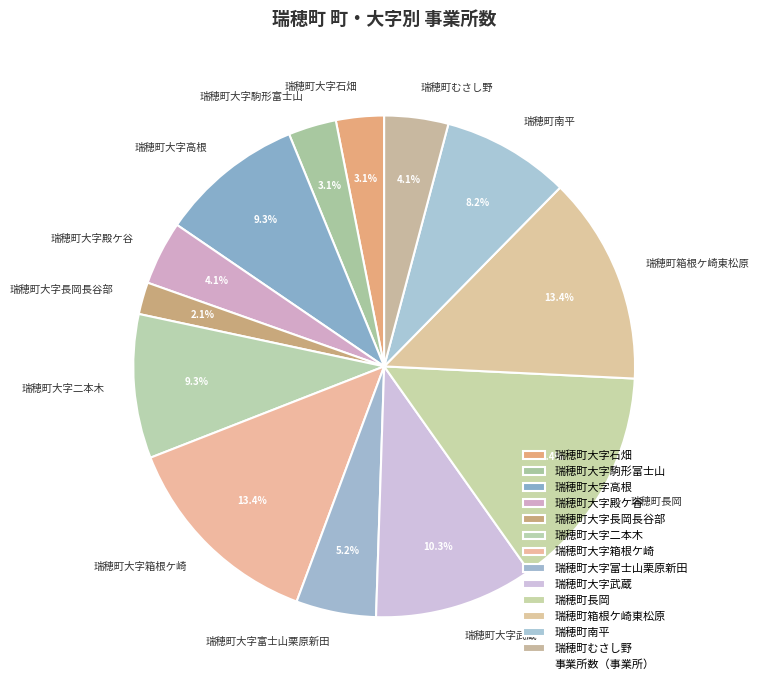

How many segments does this pie chart have?

13